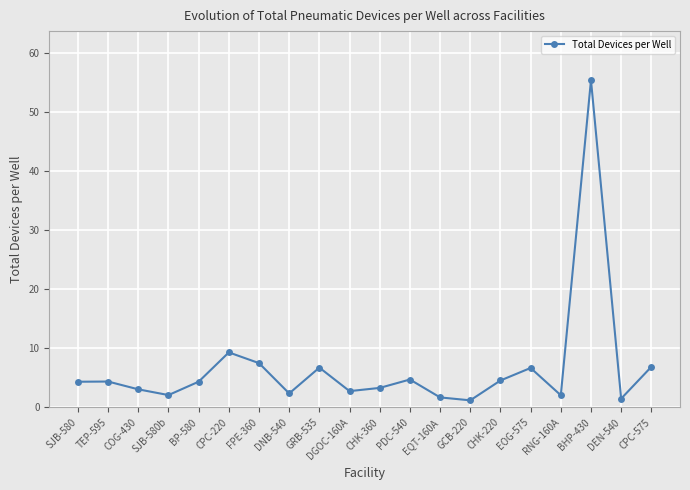

What is the label of the 18th point from the right?

COG-430